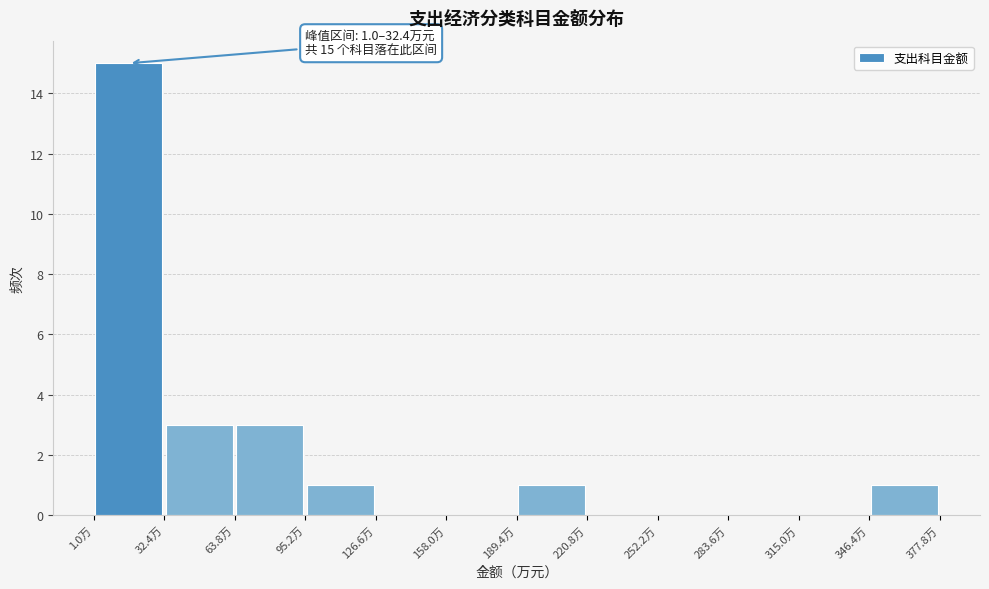

Which range on the x-axis has the tallest bar?

0 to 30